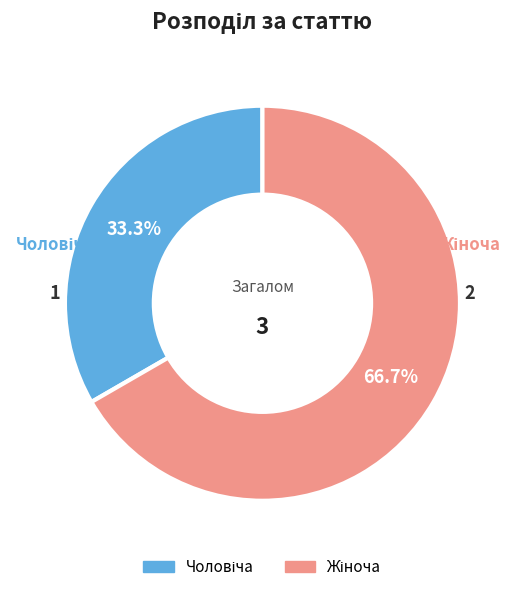

Does any single category account for the majority?

Yes